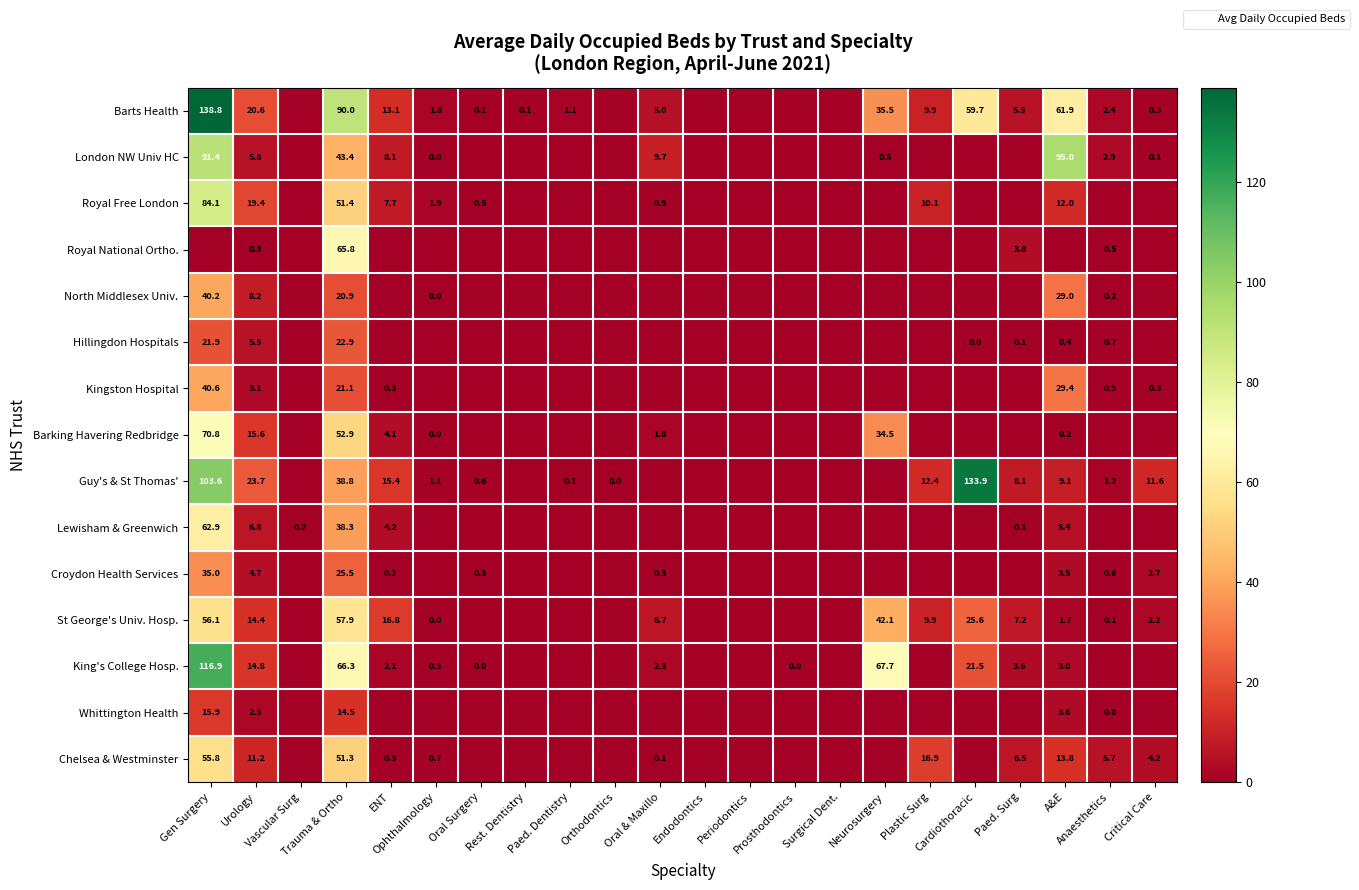

How many series are shown in this chart?

15